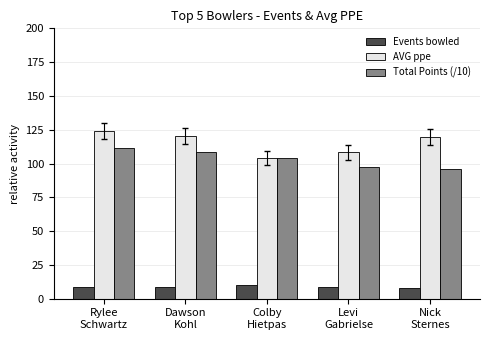

What is the total value across all series at Colby
Hietpas?

218.4